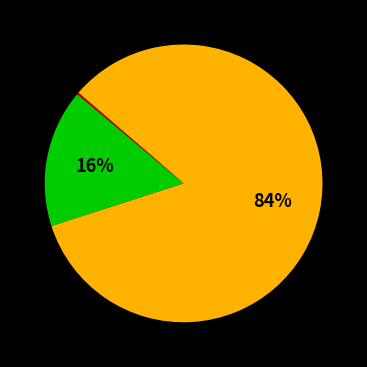

Is there a majority slice in this chart?

Yes